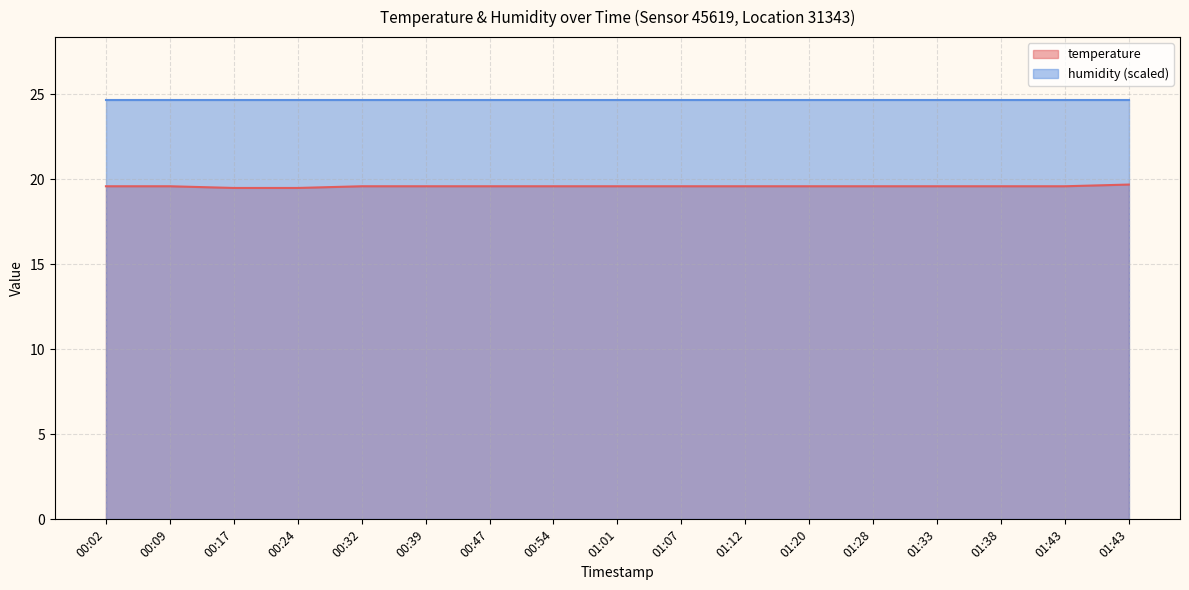

Reading right to left, list all the values displayed in this chart.

19.7	19.6	19.6	19.6	19.6	19.6	19.6	19.6	19.6	19.6	19.6	19.6	19.6	19.5	19.5	19.6	19.6